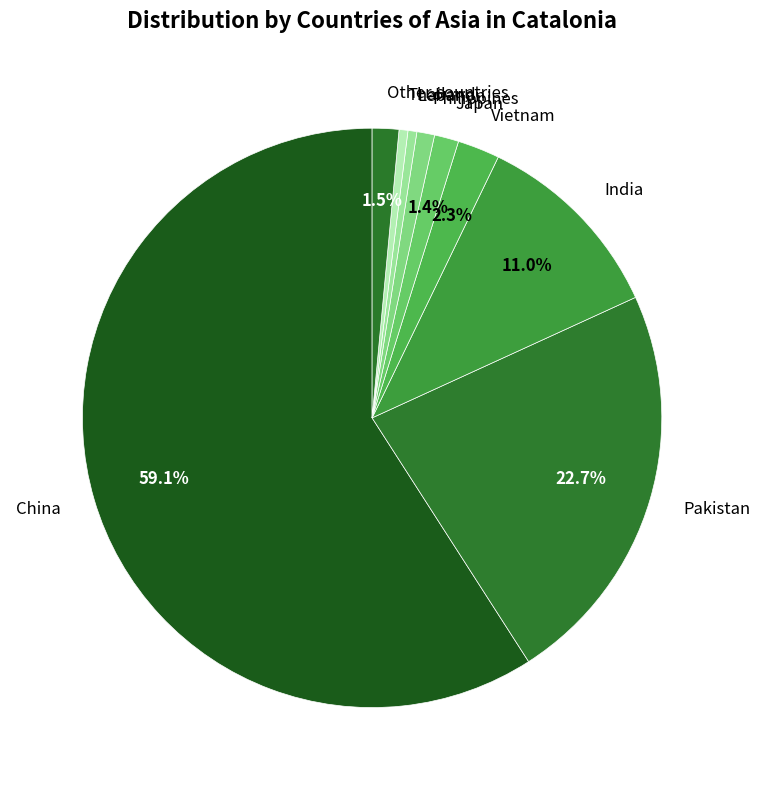

Which category has the biggest portion of the pie?

China